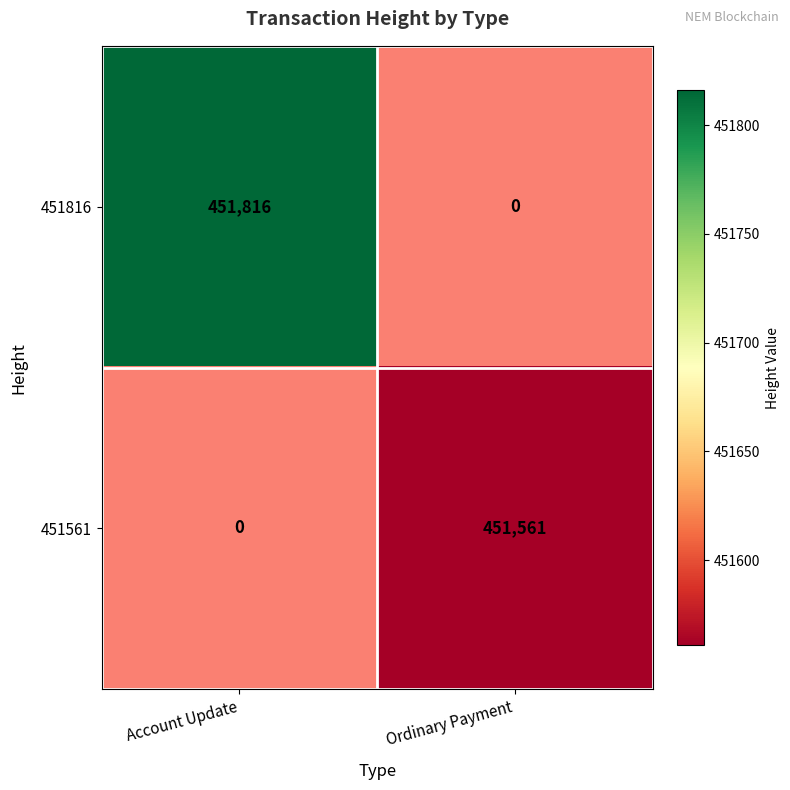

At how many categories does at least one series exceed 451582?

1